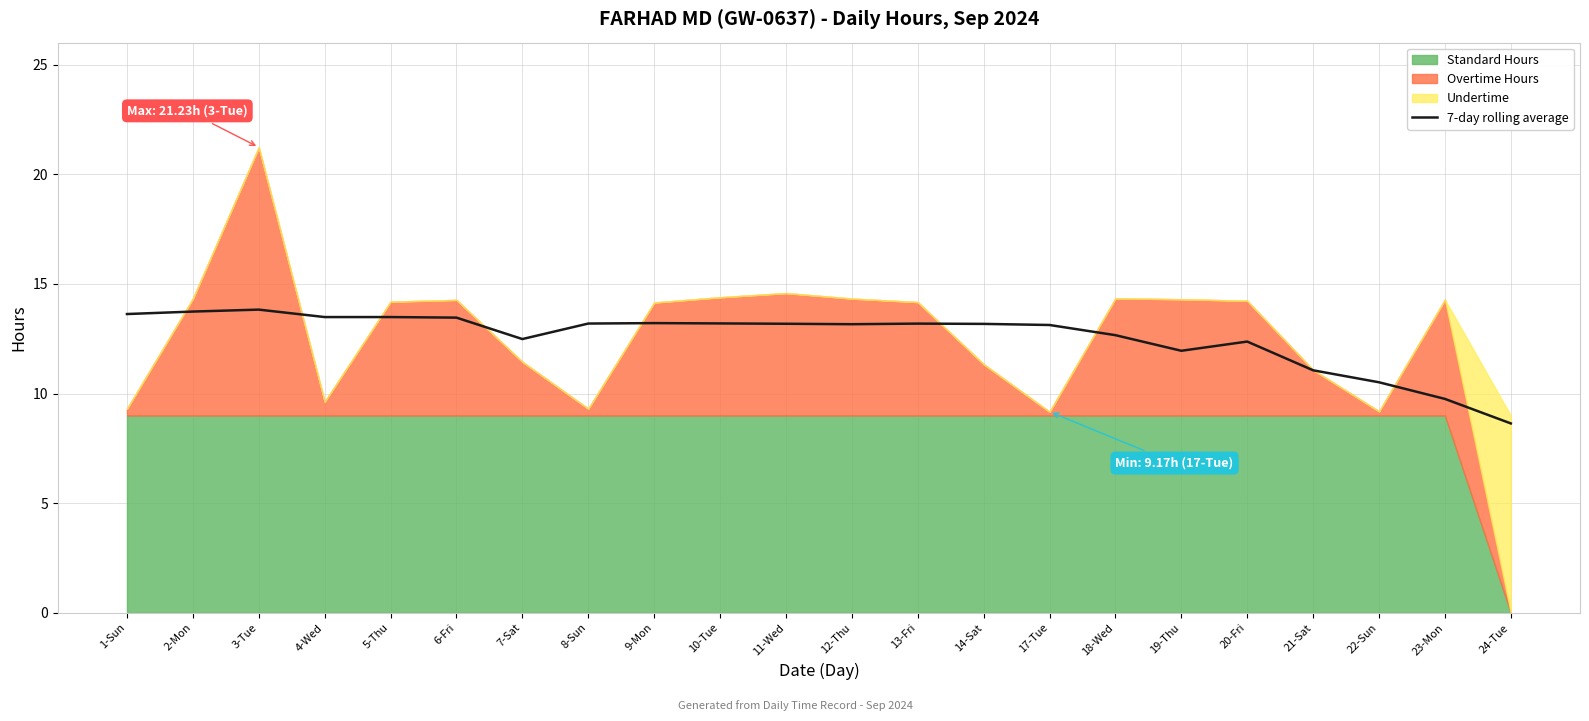

Where is the data nearest to the value 11?

21-Sat